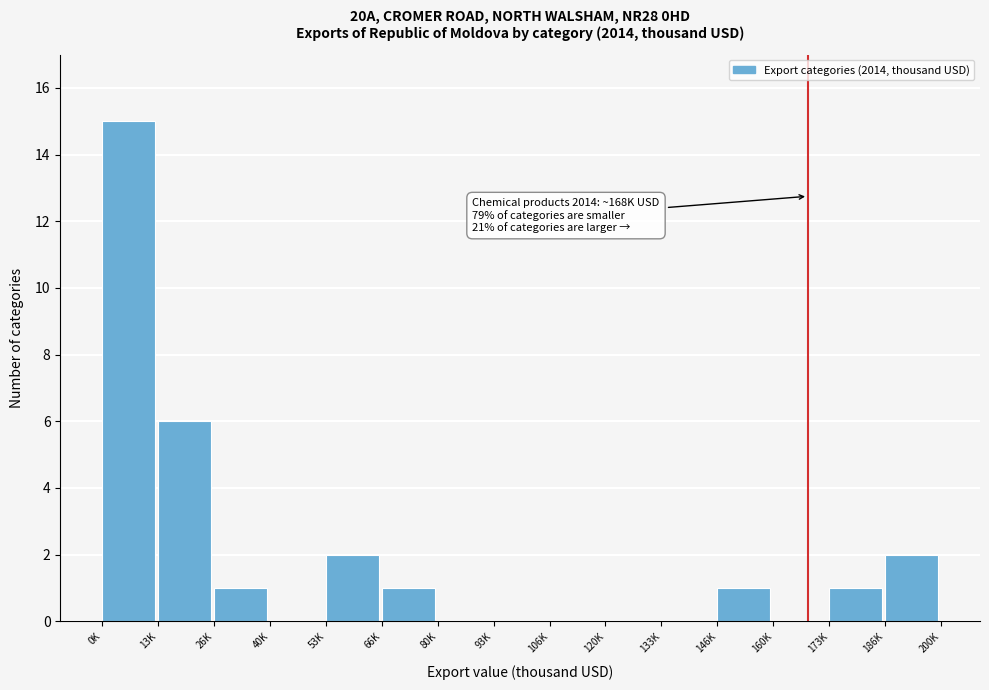

Reading left to right, extract all data points from this chart.

0K=15	13K=6	26K=1	40K=0	53K=2	66K=1	80K=0	93K=0	106K=0	120K=0	133K=0	146K=1	160K=0	173K=1	186K=2